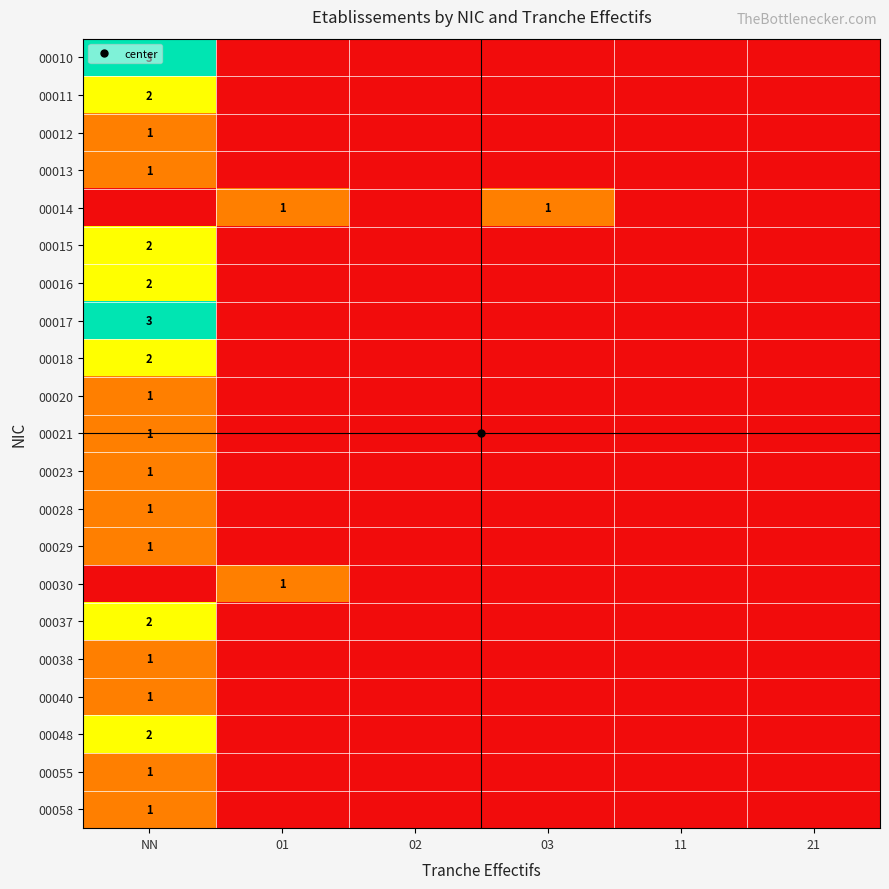

The 00055 series shows 1 at 11. True or false?

False